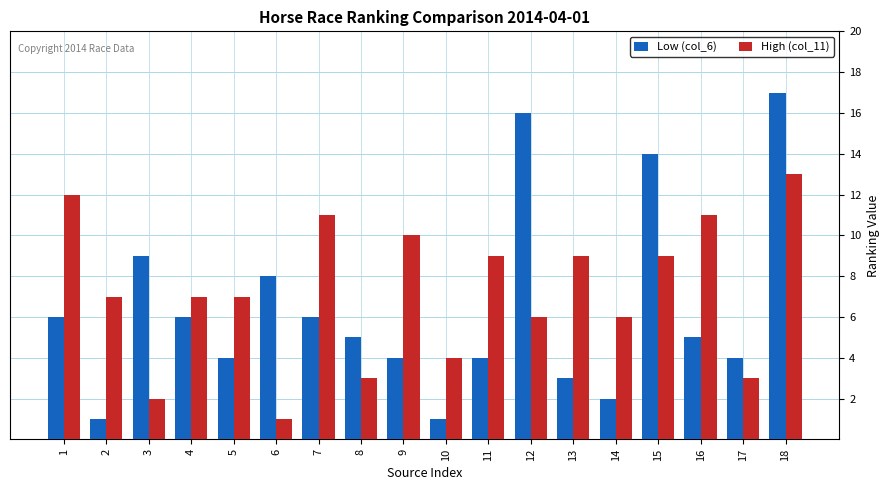

Which series has the largest range (max minus min)?

Low (col_6)